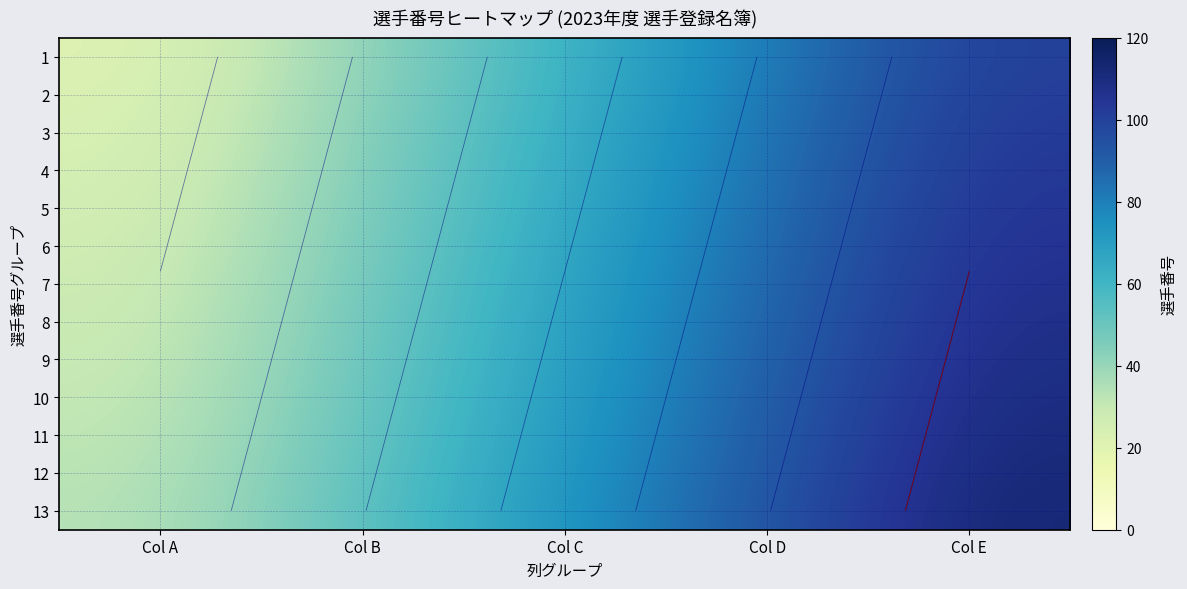

What is the total value across all series at Col A?

351